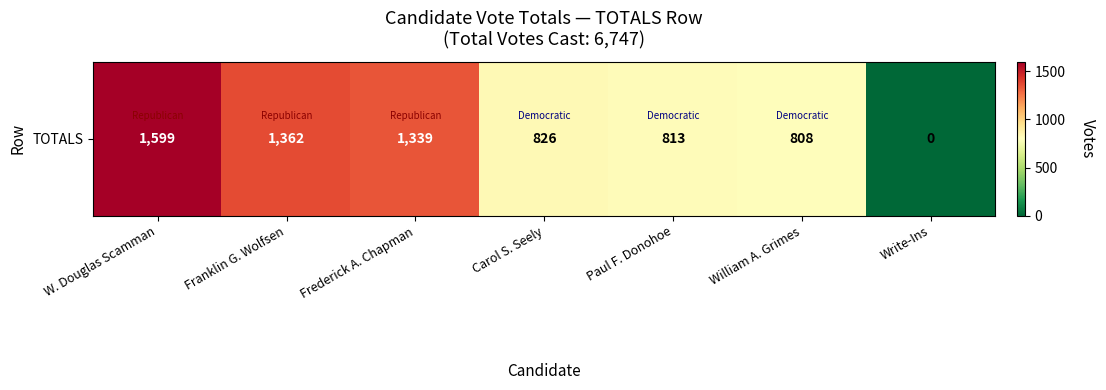

True or false: the data shows 1215 at Paul F. Donohoe.

False